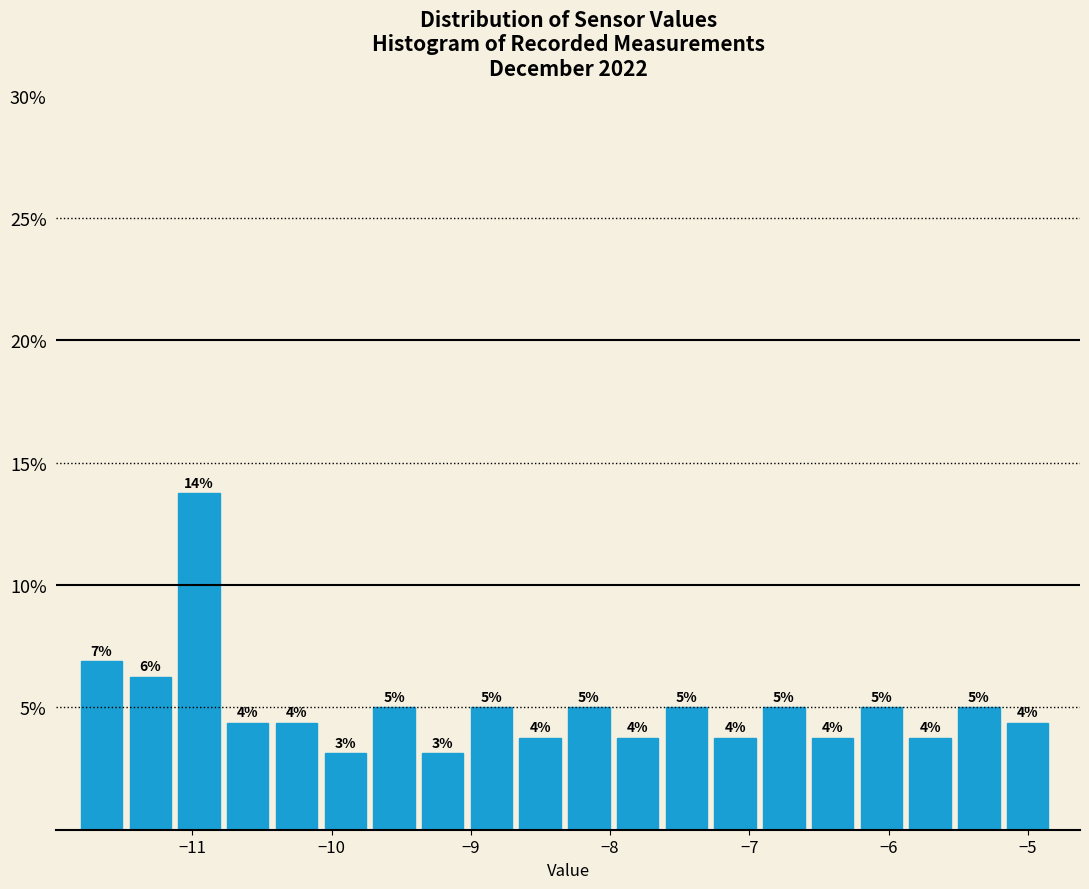

Read against the x-axis, roughly where is the centre of the tallest bar?

-11.0